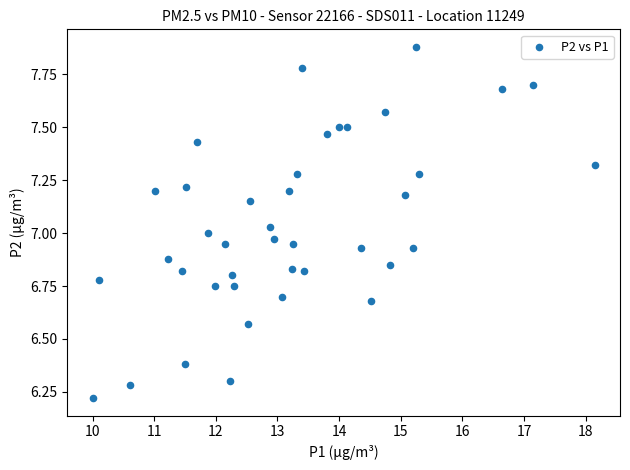

What is the range of X values (max minus min)?

8.1